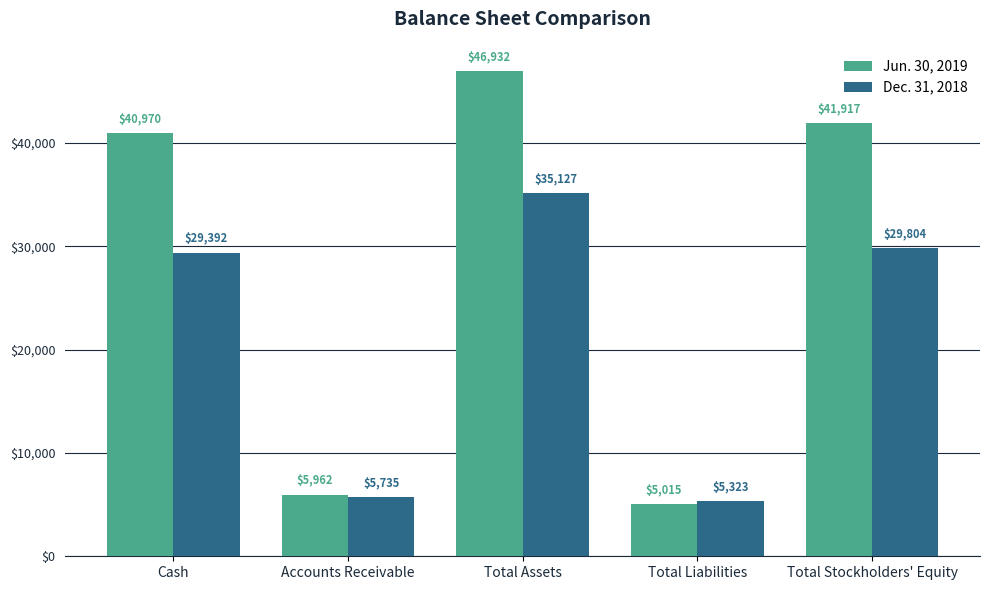

The Jun. 30, 2019 series shows 61754 at Total Stockholders' Equity. True or false?

False